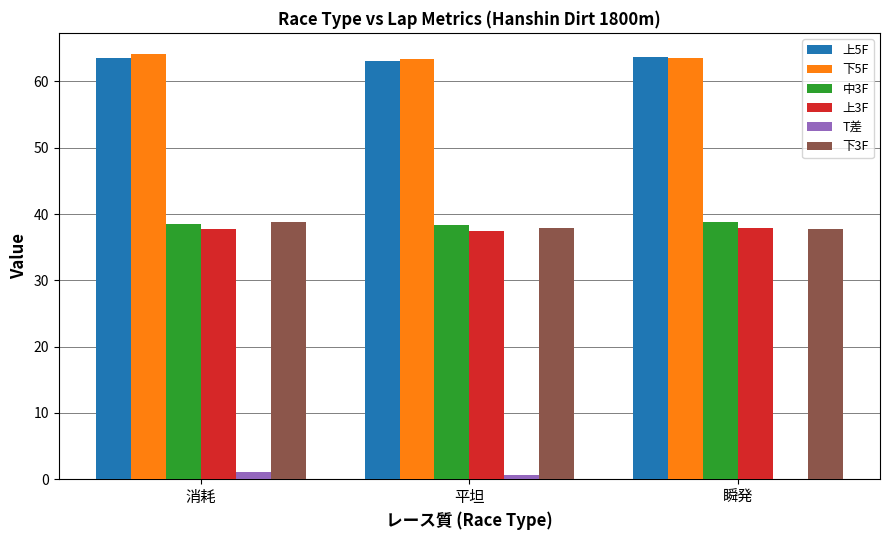

True or false: 中3F has a value of 38.4 at 平坦.

True